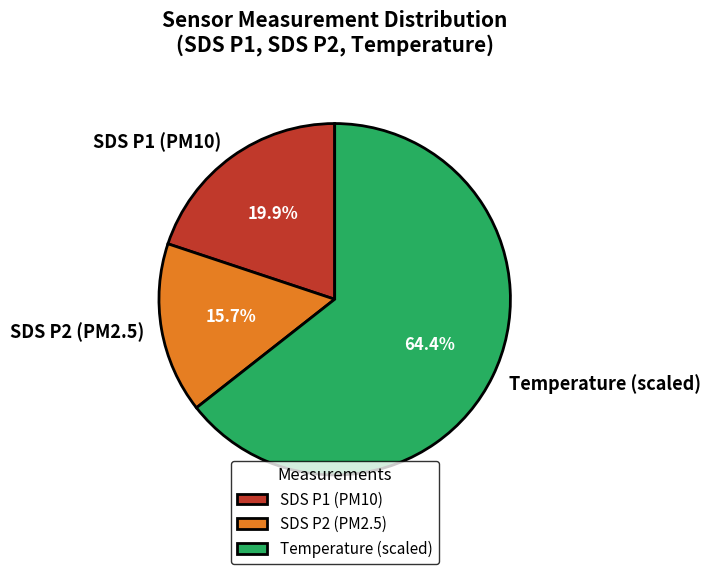

Which has a higher value, SDS P1 (PM10) or Temperature (scaled)?

Temperature (scaled)